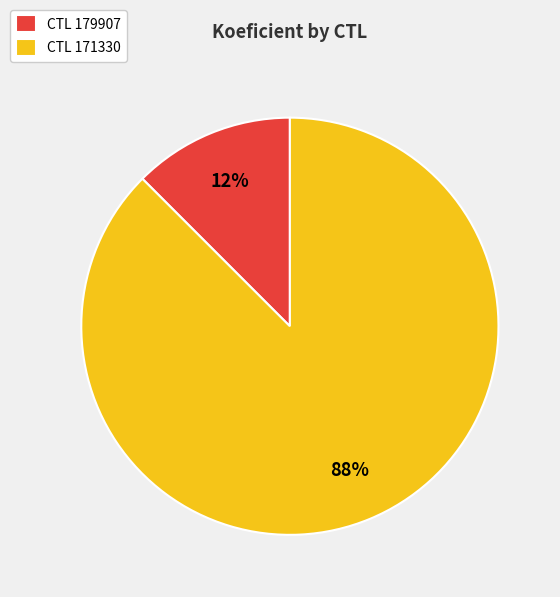

Is the sum of CTL 179907 and CTL 171330 greater than half?

Yes